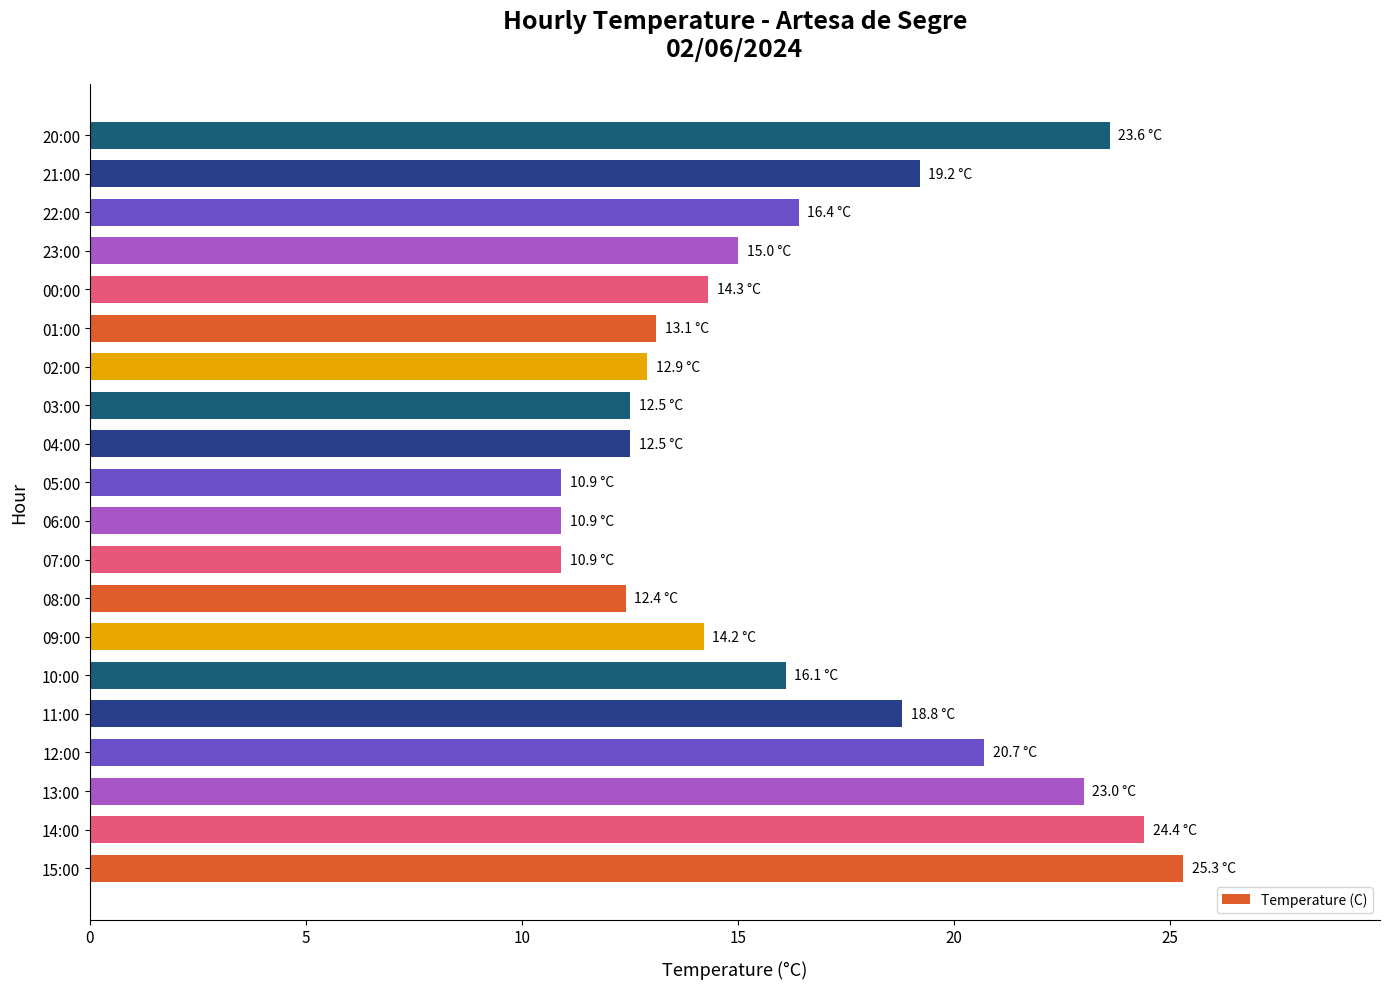

How many bars are there in total?

20